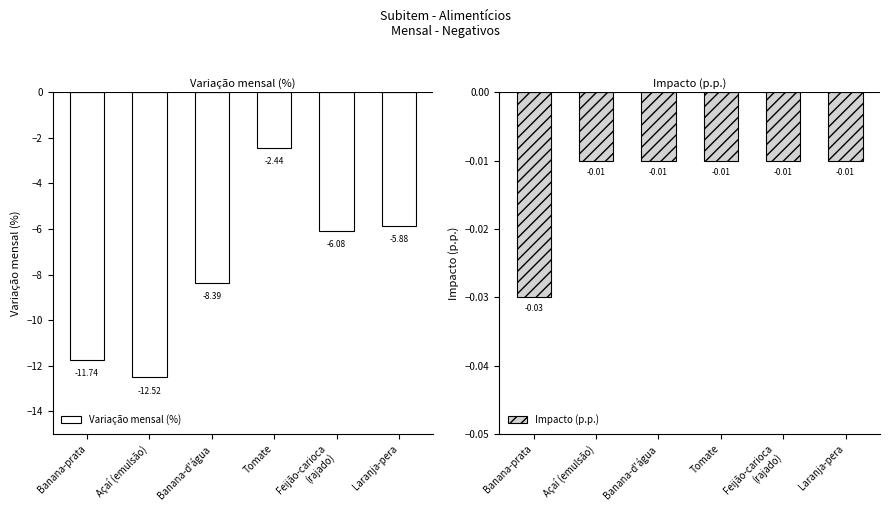

Rank the series at Tomate from lowest to highest value.

Variação mensal (%), Impacto (p.p.)